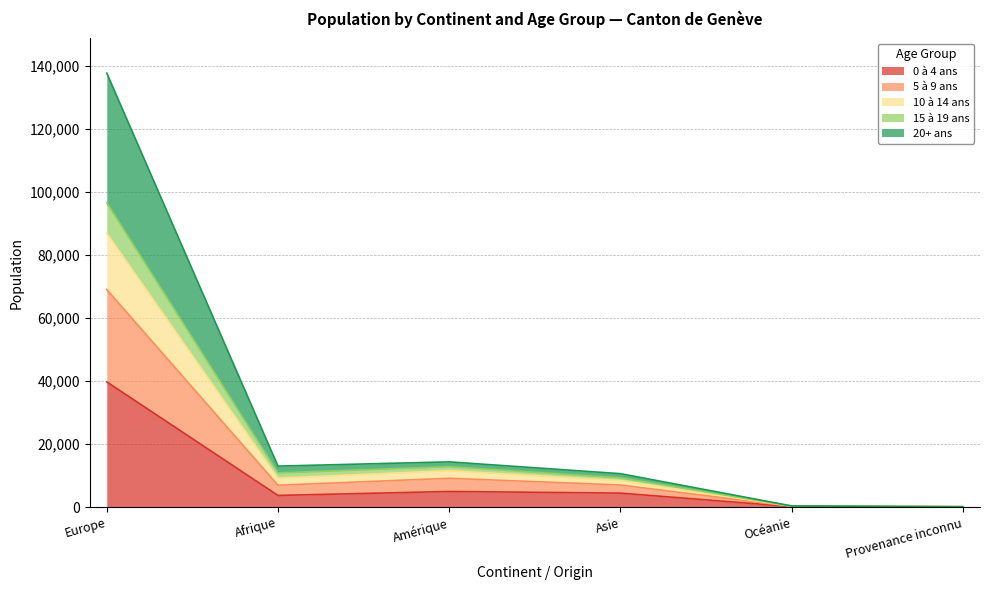

At which category is the sum across all series the highest?

Europe